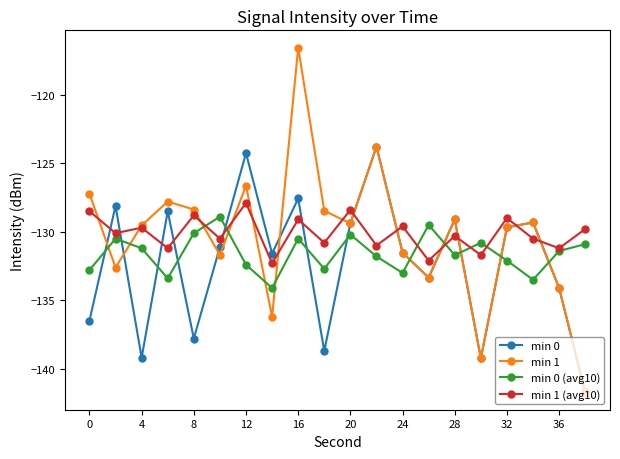

How many data points does each series have?

20